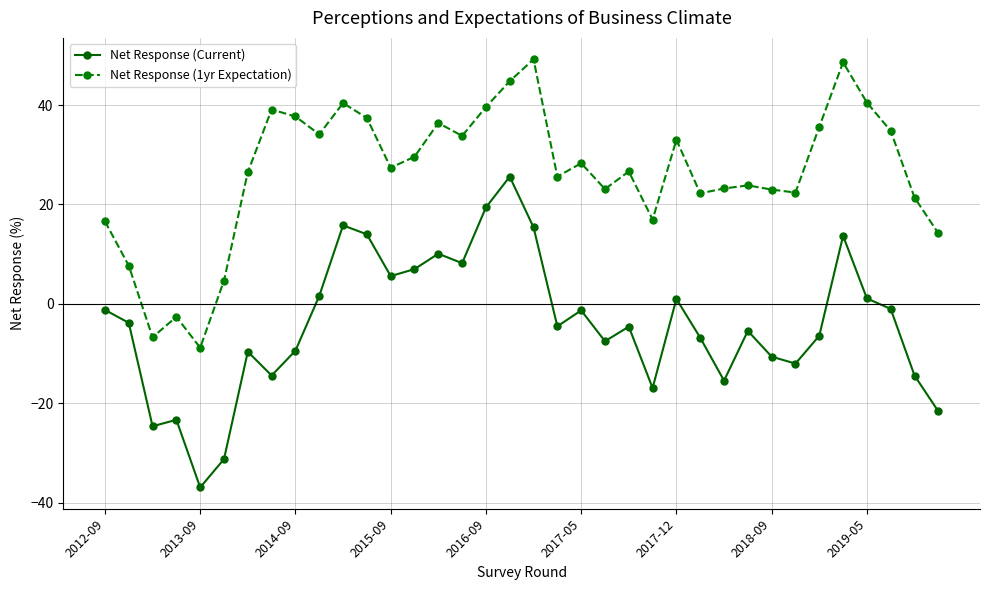

Rank the series by their maximum value, from lowest to highest.

Net Response (Current), Net Response (1yr Expectation)